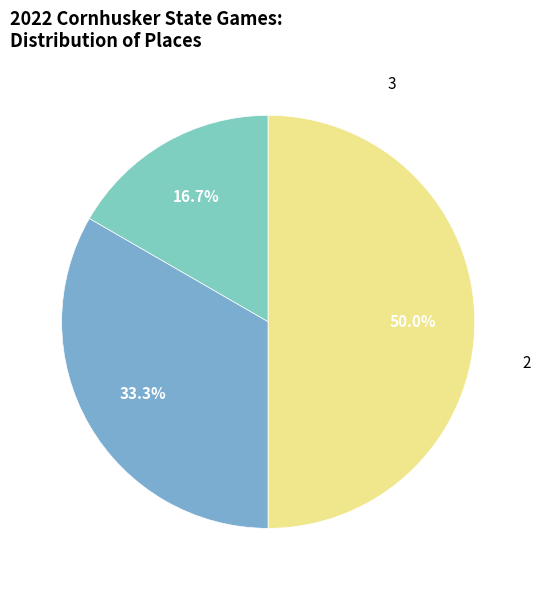

How many segments does this pie chart have?

3